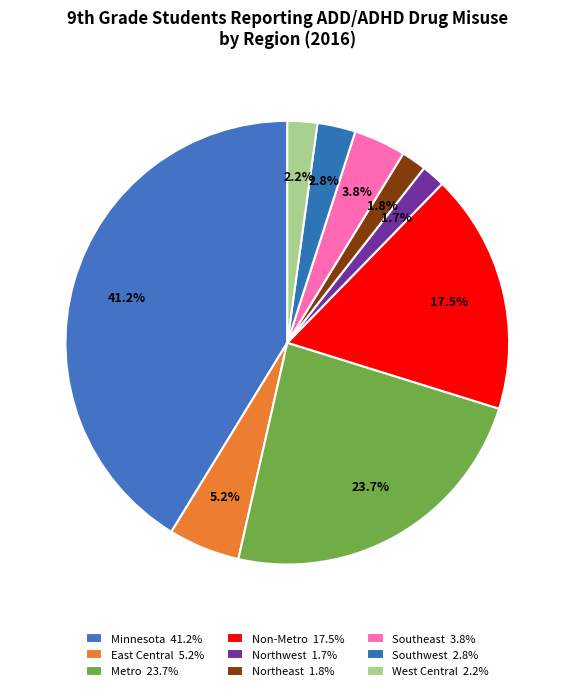

Which category has the smallest portion of the pie?

Northwest